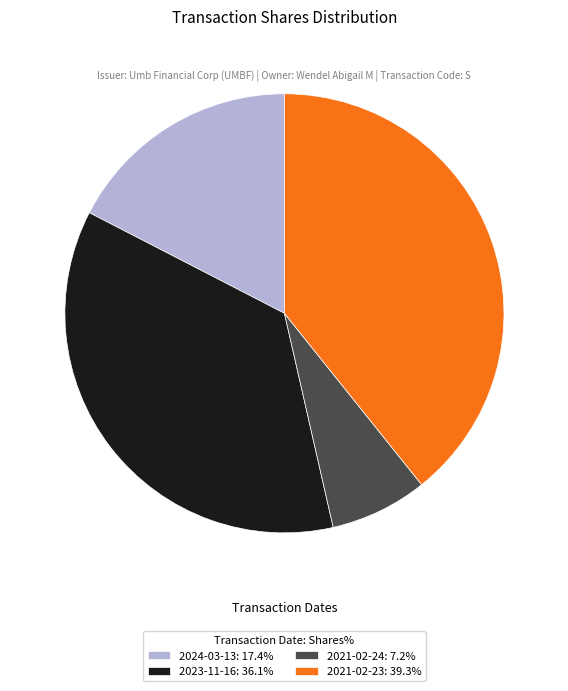

Is it true that 2021-02-23 is 25% of the pie?

False